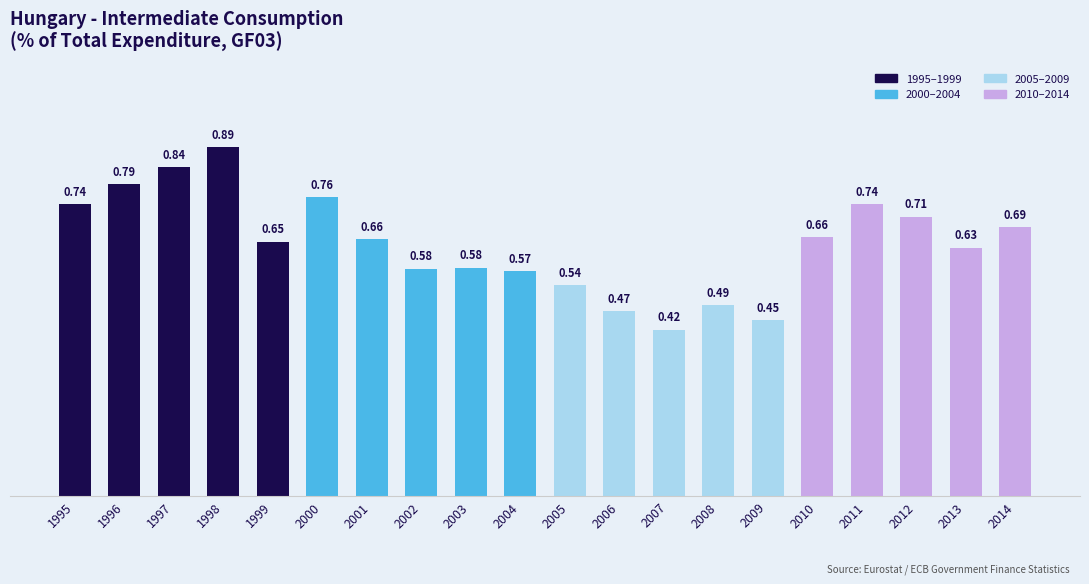

How many bars are there in total?

20